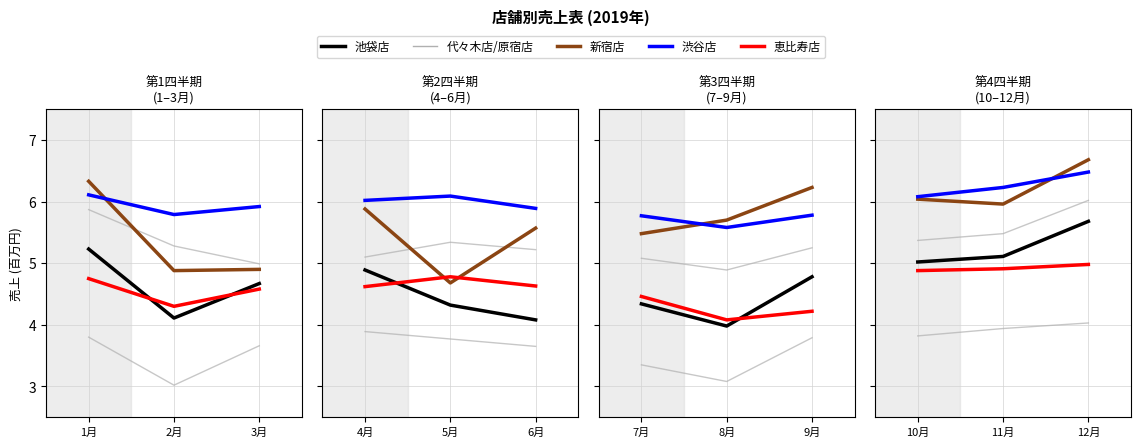

Between 1月 and 3月, which series saw the biggest shift?

新宿店